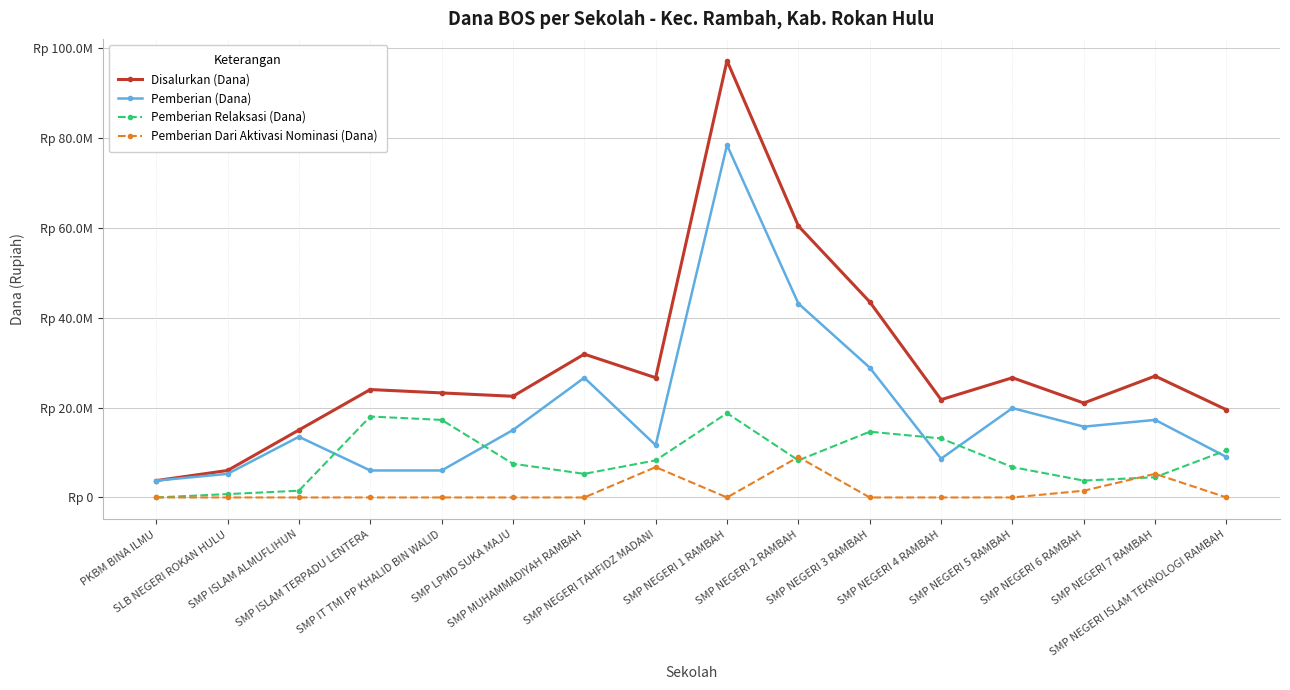

What are all the series names shown in the legend?

Disalurkan (Dana), Pemberian (Dana), Pemberian Relaksasi (Dana), Pemberian Dari Aktivasi Nominasi (Dana)